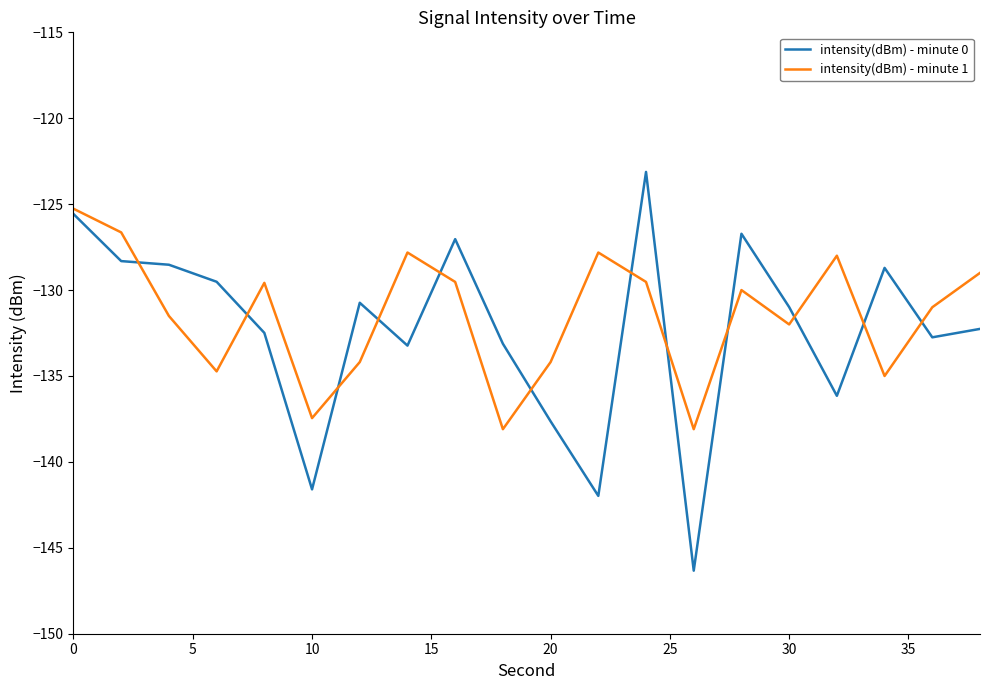

What is the difference between the second highest and second lowest values in the intensity(dBm) - minute 1 series?

11.5